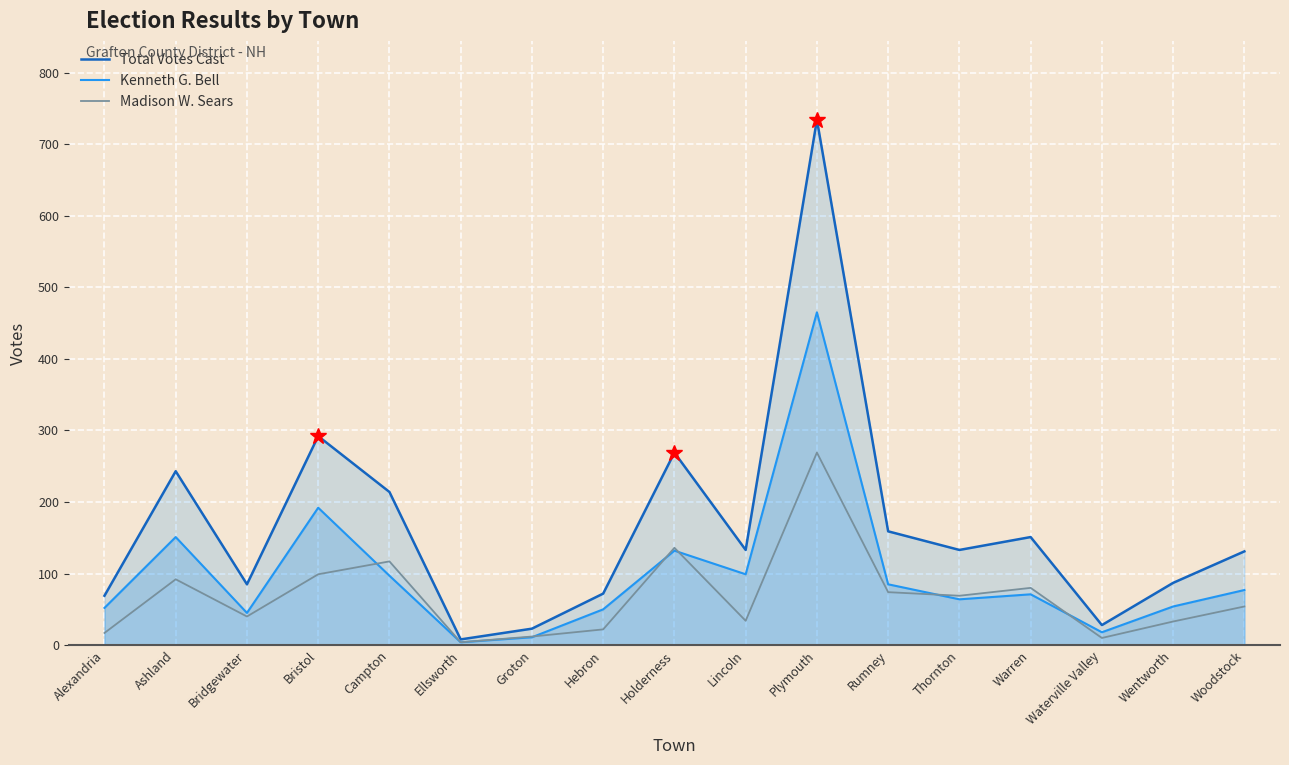

What is the sum of all Total Votes Cast values?

2831